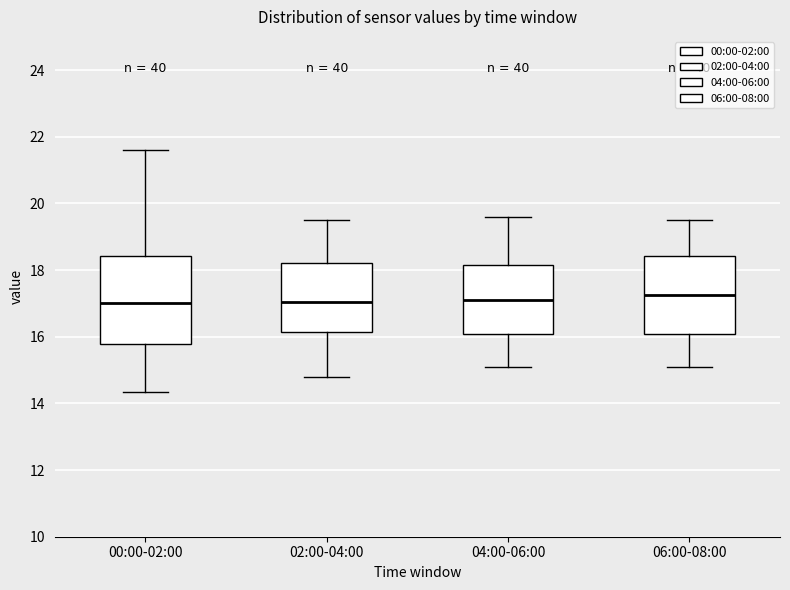

Reading left to right, transcribe this box plot: for each box, give where its median line is, the range the box spans, and where its two whiskers end, as read against the y-axis. The values are not printed on the chart, so give them approximately, as read against the axis.

00:00-02:00: median 17.0, box 15.8 to 18.4, whiskers 14.4 to 21.6
02:00-04:00: median 17.0, box 16.2 to 18.2, whiskers 14.8 to 19.6
04:00-06:00: median 17.2, box 16.0 to 18.2, whiskers 15.2 to 19.6
06:00-08:00: median 17.2, box 16.0 to 18.4, whiskers 15.2 to 19.6